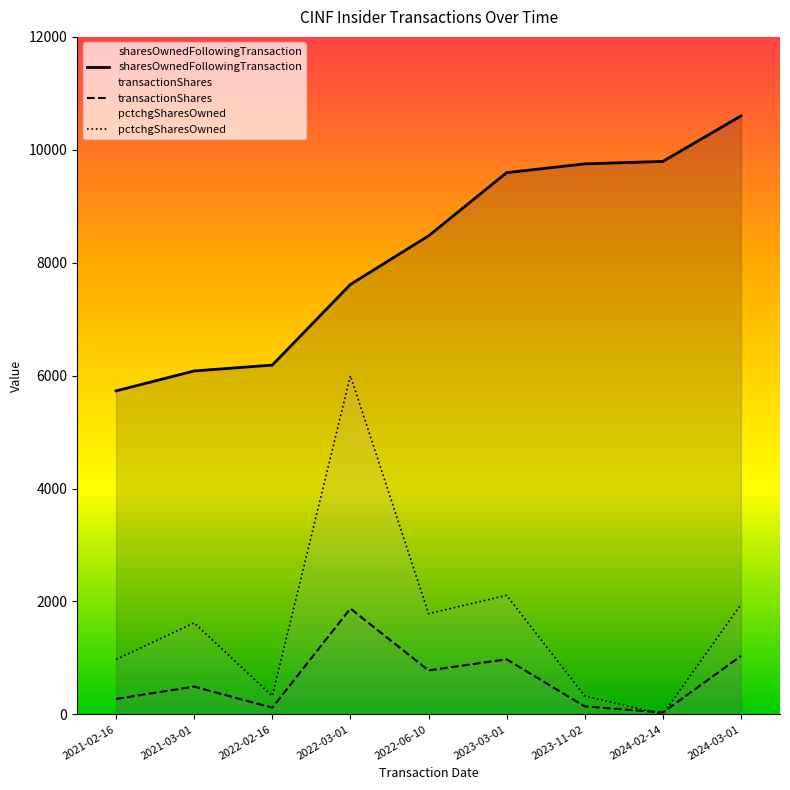

What is the total value across all series at 2022-02-16?

6629.1